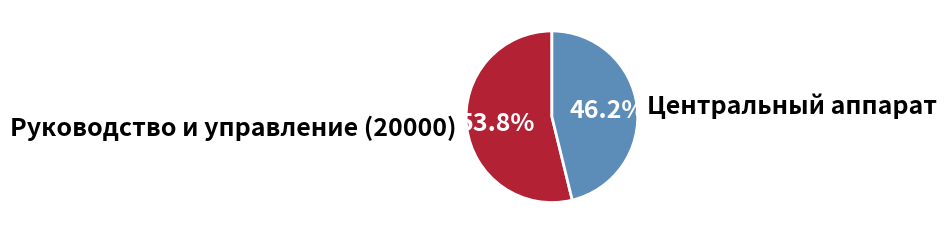

What is the total percentage of Центральный аппарат and Руководство и управление (20000)?

100.0%